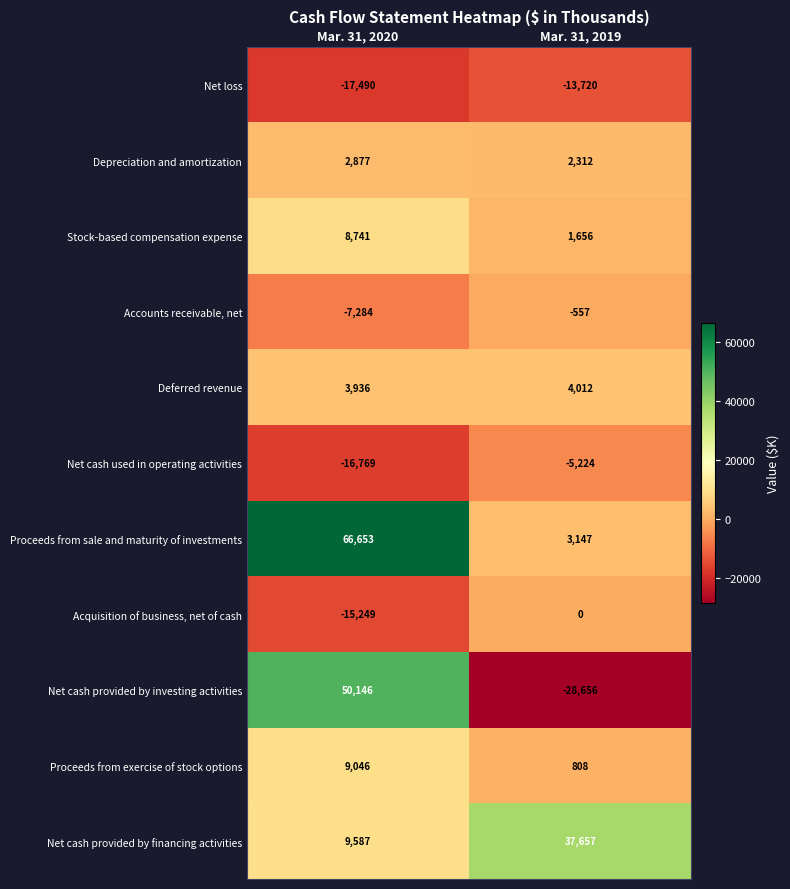

At which category is the sum across all series the highest?

Mar. 31, 2020